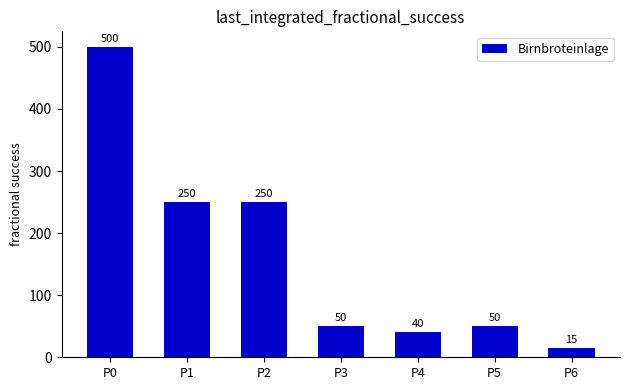

Between P3 and P6, which is larger?

P3